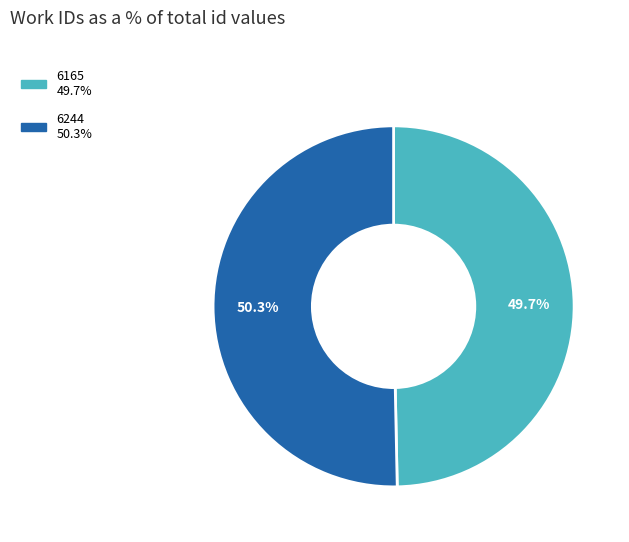

Which slice is the largest?

6244